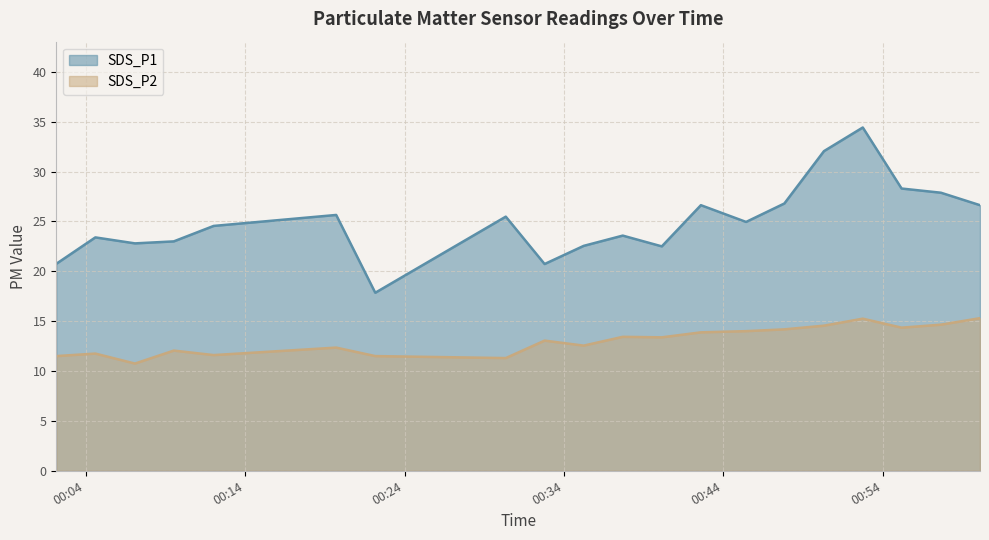

What position from the right is 2022/01/23 01:00:05?

1